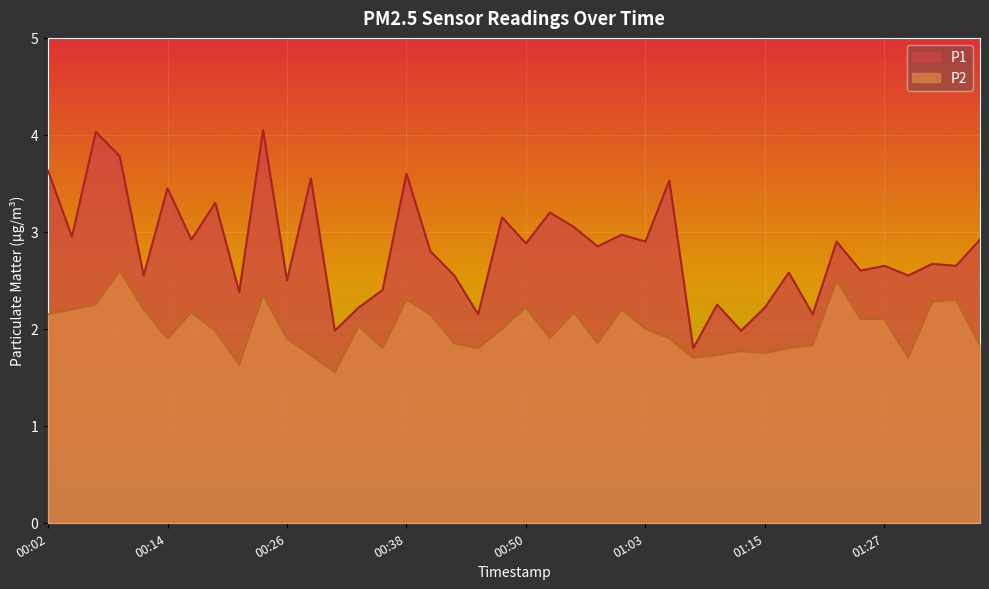

Rank the series by their average value, from highest to lowest.

P1, P2